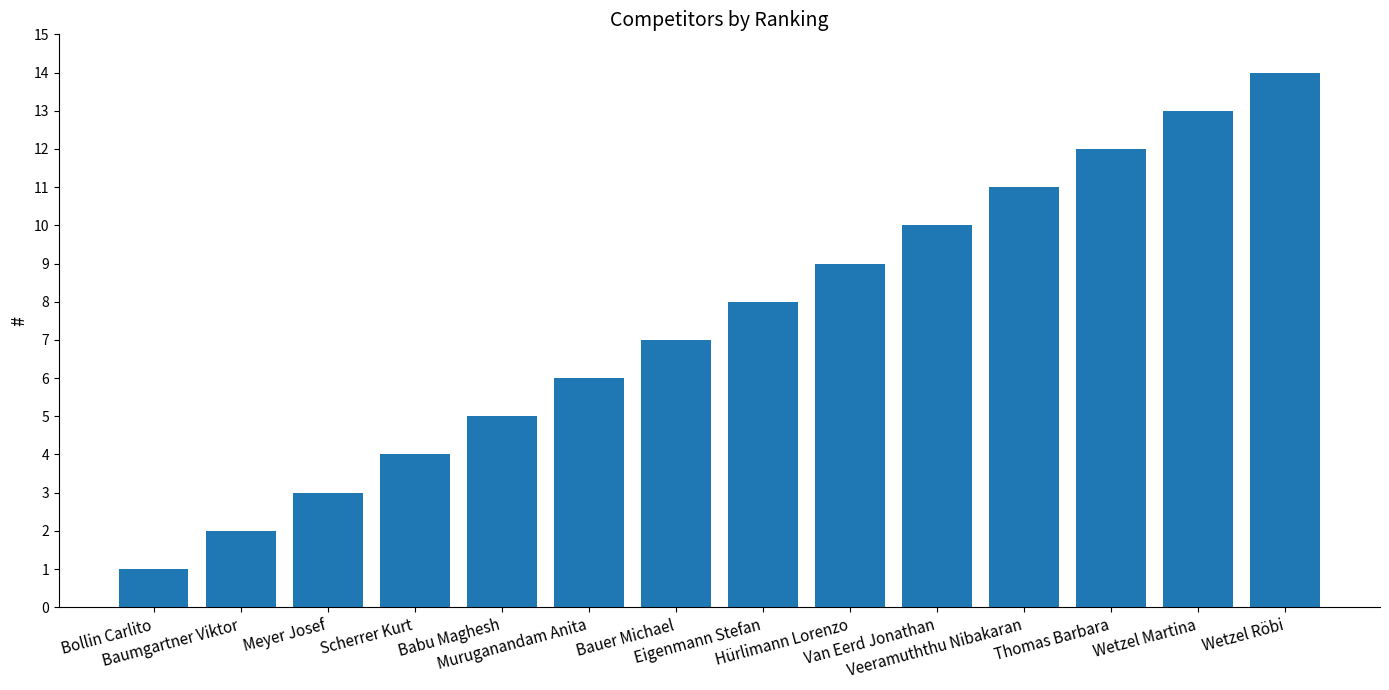

The chart shows a value of 4 at Bauer Michael. True or false?

False